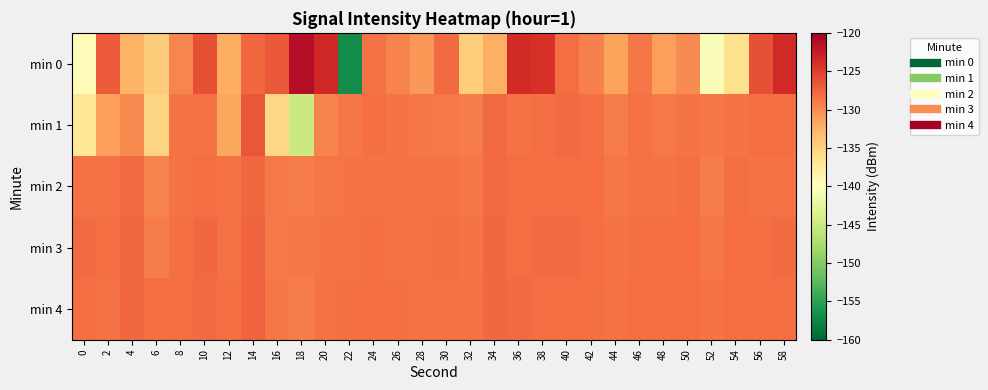

Reading right to left, what are all the values shown in this chart?

min 0: 58=-123.5	56=-126.2	54=-136.2	52=-140.5	50=-130.0	48=-131.1	46=-128.7	44=-131.4	42=-129.4	40=-128.1	38=-124.2	36=-123.7	34=-132.3	32=-134.6	30=-127.9	28=-130.7	26=-129.4	24=-128.4	22=-156.9	20=-123.4	18=-121.3	16=-126.8	14=-127.8	12=-132.1	10=-126.2	8=-129.7	6=-134.5	4=-132.6	2=-127.0	0=-139.4
min 1: 58=-128.2	56=-128.0	54=-128.6	52=-128.7	50=-128.5	48=-128.8	46=-128.3	44=-129.0	42=-128.2	40=-127.9	38=-128.3	36=-128.4	34=-127.9	32=-128.9	30=-128.9	28=-128.7	26=-128.5	24=-128.2	22=-128.7	20=-129.5	18=-145.1	16=-135.4	14=-126.7	12=-131.7	10=-128.4	8=-128.5	6=-135.1	4=-129.8	2=-131.1	0=-137.0
min 2: 58=-128.3	56=-128.4	54=-128.2	52=-128.9	50=-128.2	48=-128.5	46=-128.3	44=-128.7	42=-128.1	40=-128.1	38=-128.2	36=-128.1	34=-127.9	32=-128.6	30=-128.6	28=-128.4	26=-128.5	24=-128.5	22=-128.5	20=-128.7	18=-129.0	16=-128.9	14=-127.7	12=-128.4	10=-128.1	8=-128.5	6=-129.4	4=-128.0	2=-128.3	0=-128.4
min 3: 58=-127.9	56=-128.0	54=-128.1	52=-128.7	50=-128.0	48=-128.3	46=-128.2	44=-128.5	42=-128.0	40=-127.9	38=-127.9	36=-128.0	34=-127.7	32=-128.5	30=-128.3	28=-128.3	26=-128.3	24=-128.3	22=-128.4	20=-128.5	18=-128.7	16=-128.9	14=-127.4	12=-128.3	10=-127.8	8=-128.2	6=-128.9	4=-127.7	2=-128.2	0=-127.9
min 4: 58=-128.0	56=-128.2	54=-128.0	52=-128.5	50=-128.1	48=-128.2	46=-128.1	44=-128.3	42=-128.2	40=-128.0	38=-128.0	36=-127.9	34=-127.8	32=-128.3	30=-128.4	28=-128.3	26=-128.2	24=-128.2	22=-128.3	20=-128.3	18=-128.9	16=-128.7	14=-127.5	12=-128.1	10=-127.9	8=-128.0	6=-128.2	4=-127.8	2=-128.3	0=-128.1